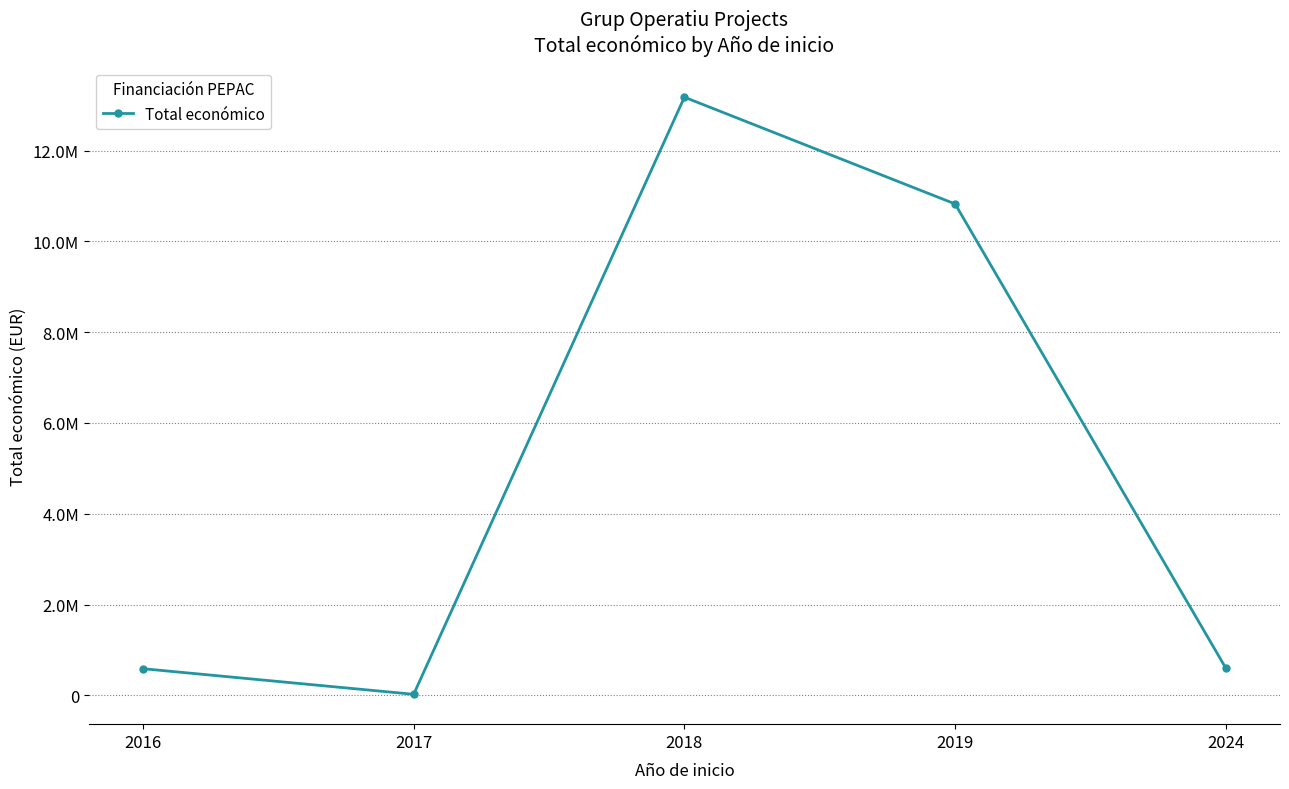

Does the chart have visible grid lines?

Yes